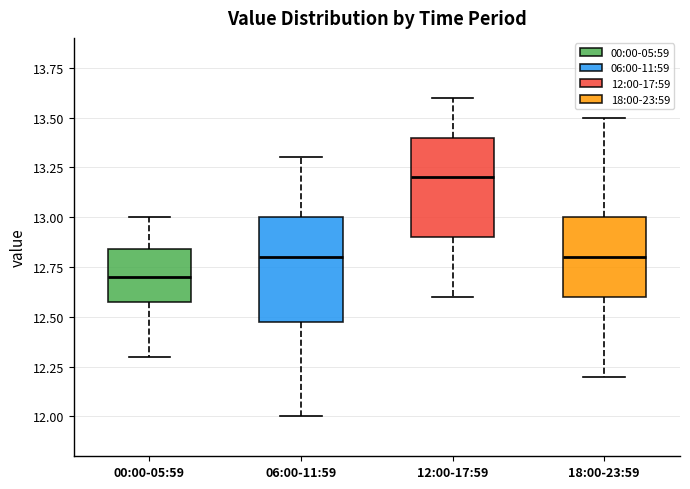

Reading left to right, transcribe this box plot: for each box, give where its median line is, the range the box spans, and where its two whiskers end, as read against the y-axis. The values are not printed on the chart, so give them approximately, as read against the axis.

00:00-05:59: median 12.70, box 12.60 to 12.85, whiskers 12.30 to 13.00
06:00-11:59: median 12.80, box 12.50 to 13.00, whiskers 12.00 to 13.30
12:00-17:59: median 13.20, box 12.90 to 13.40, whiskers 12.60 to 13.60
18:00-23:59: median 12.80, box 12.60 to 13.00, whiskers 12.20 to 13.50